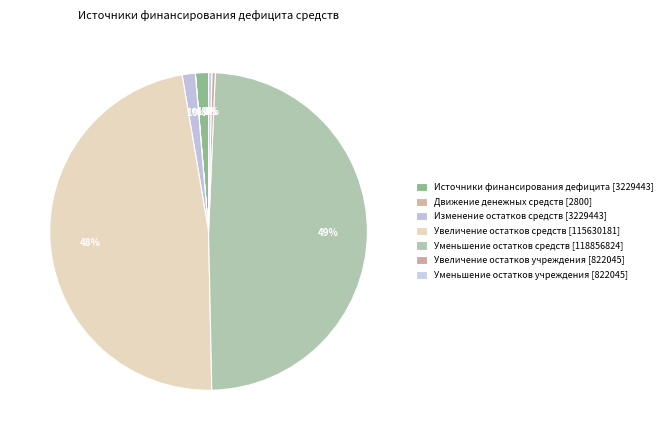

Rank the categories by value from highest to lowest.

уменьшение остатков средств, всего, увеличение остатков средств, всего, Источники финансирования дефицита, Изменение остатков средств, увеличение остатков средств учреждения, уменьшение остатков средств учреждения, Движение денежных средств, поступление денежных средств прочие